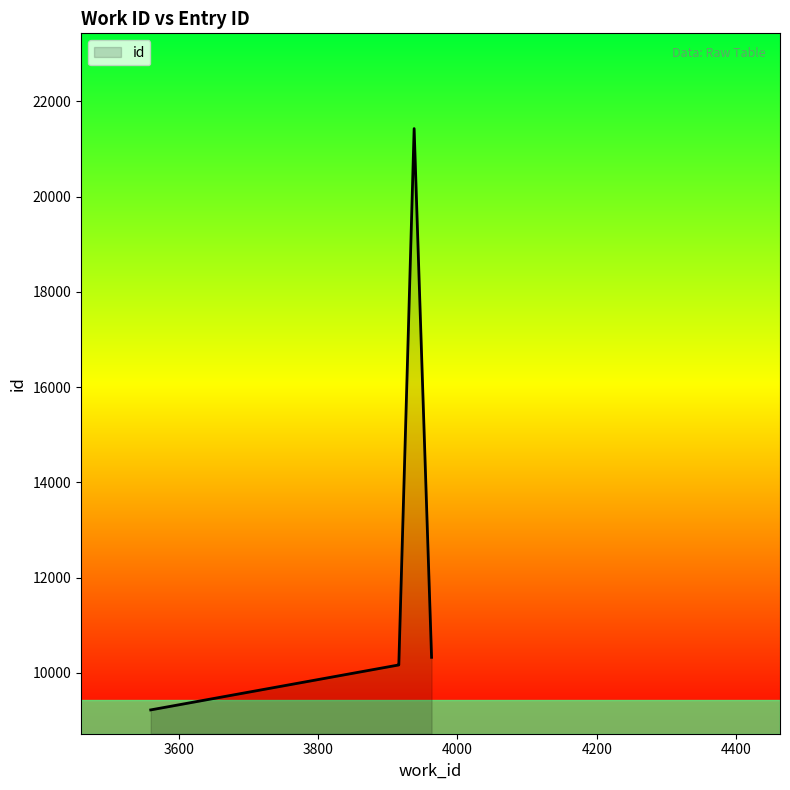

How many lines are shown in the chart?

1